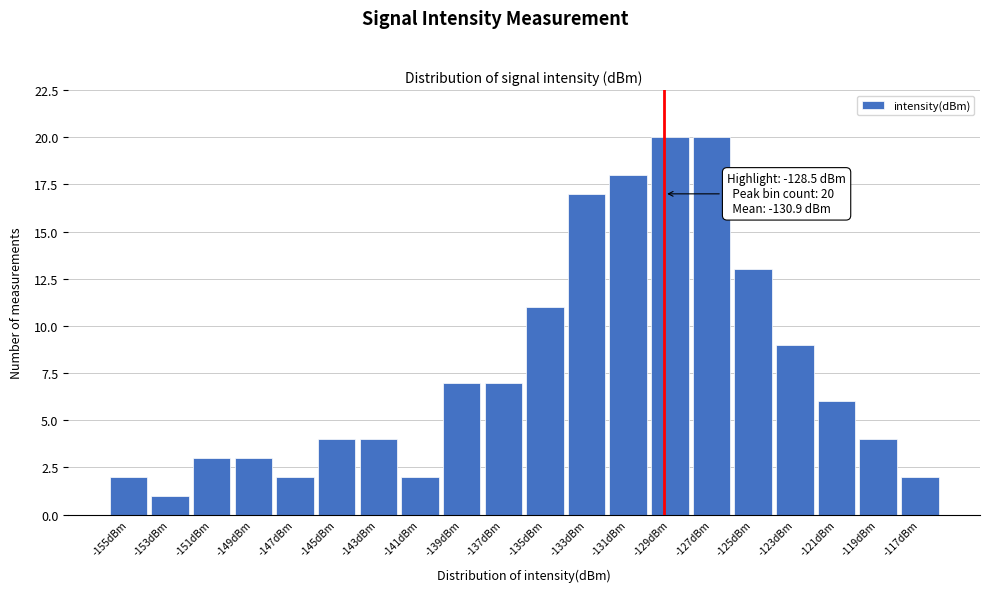

Reading right to left, extract all data points from this chart.

-117dBm=2	-119dBm=4	-121dBm=6	-123dBm=9	-125dBm=13	-127dBm=20	-129dBm=20	-131dBm=18	-133dBm=17	-135dBm=11	-137dBm=7	-139dBm=7	-141dBm=2	-143dBm=4	-145dBm=4	-147dBm=2	-149dBm=3	-151dBm=3	-153dBm=1	-155dBm=2